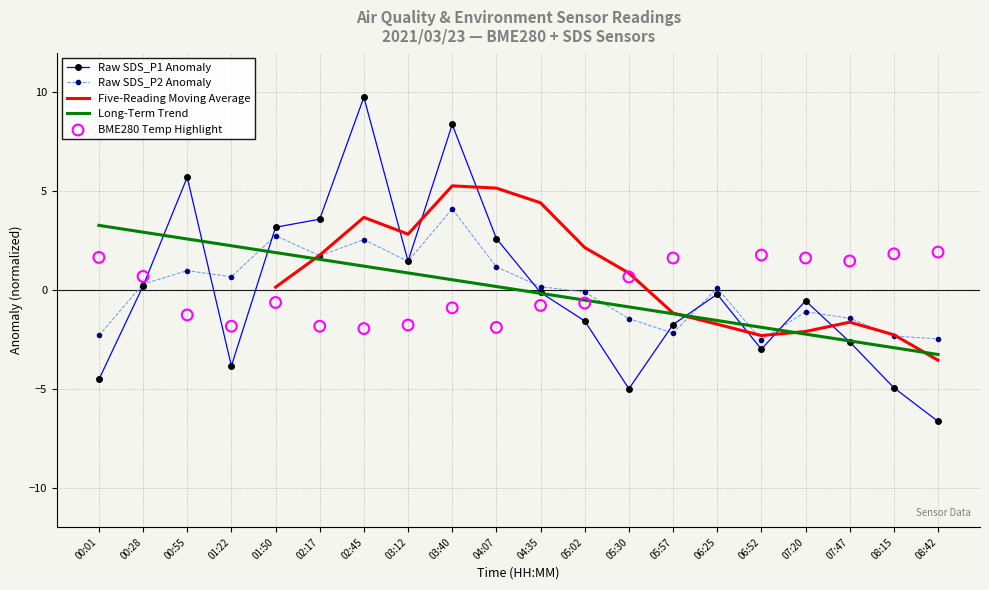

At which category is the sum across all series the highest?

03:40